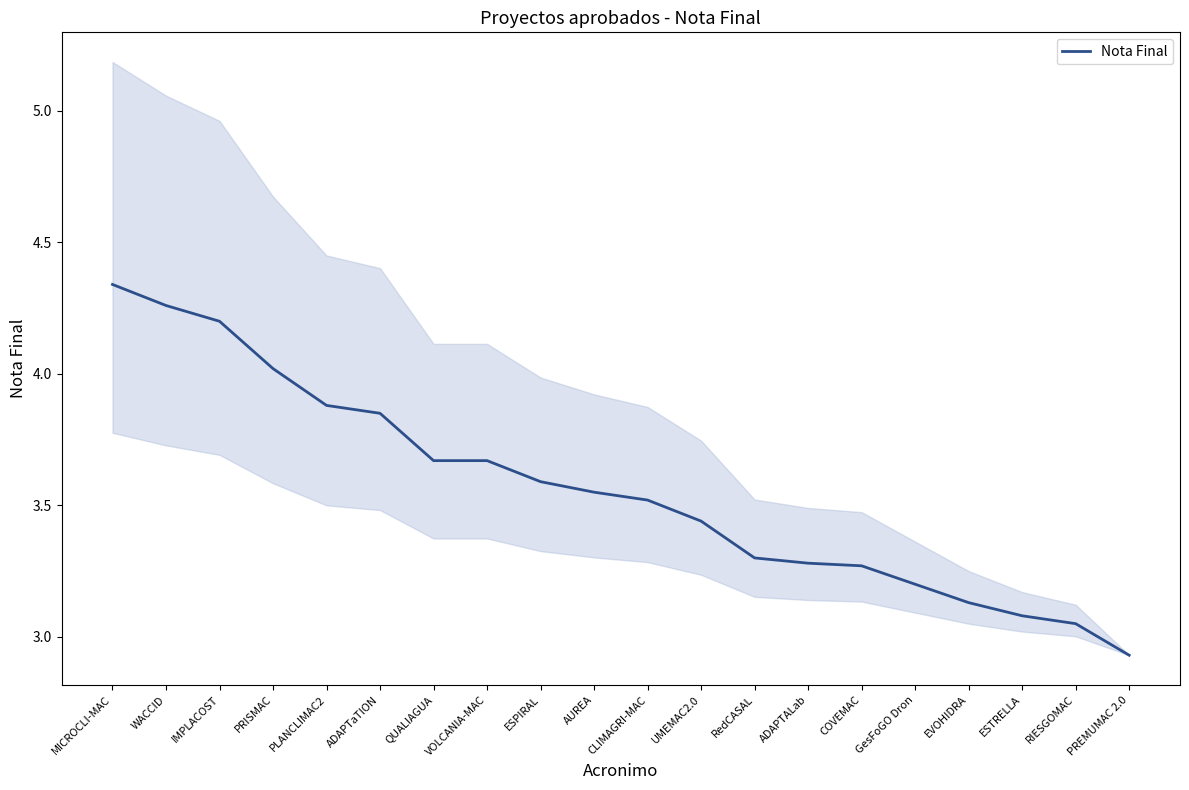

The chart shows a value of 3.2 at GesFoGO Dron. True or false?

True